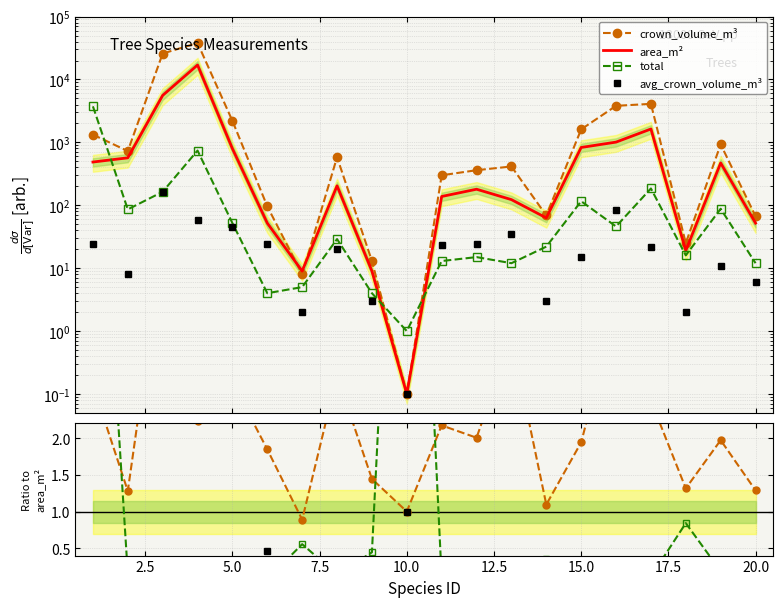

Where is the first local minimum for crown_volume_m³?

2